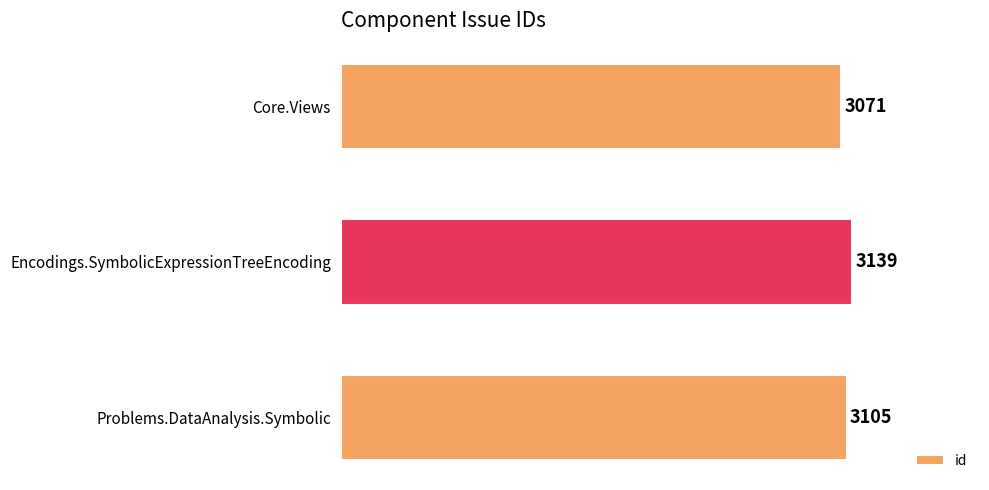

What is the difference between the maximum and minimum values?

68